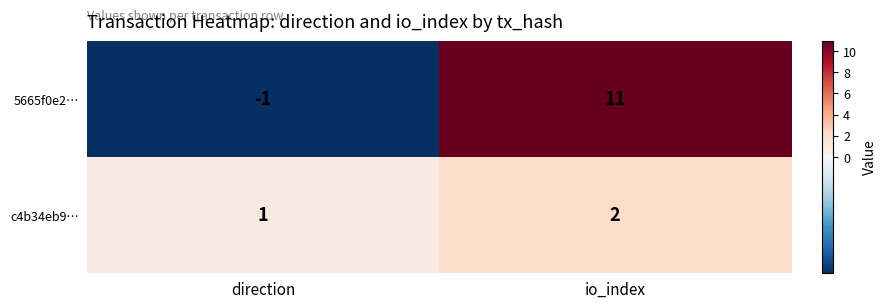

Rank the series at io_index from lowest to highest value.

c4b34eb9…, 5665f0e2…